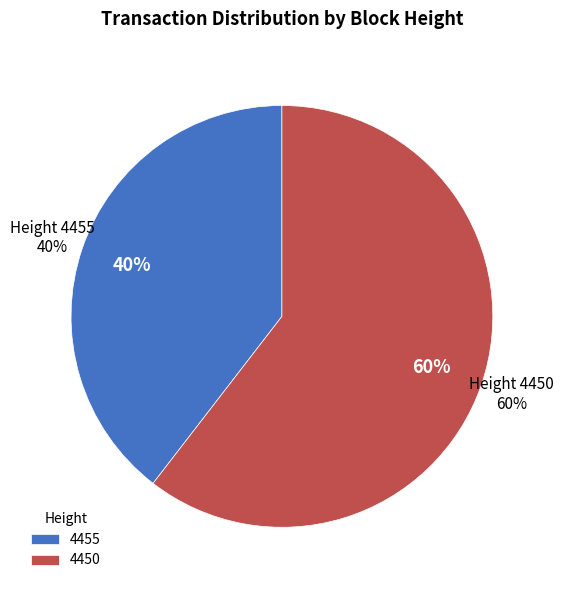

How many segments does this pie chart have?

2